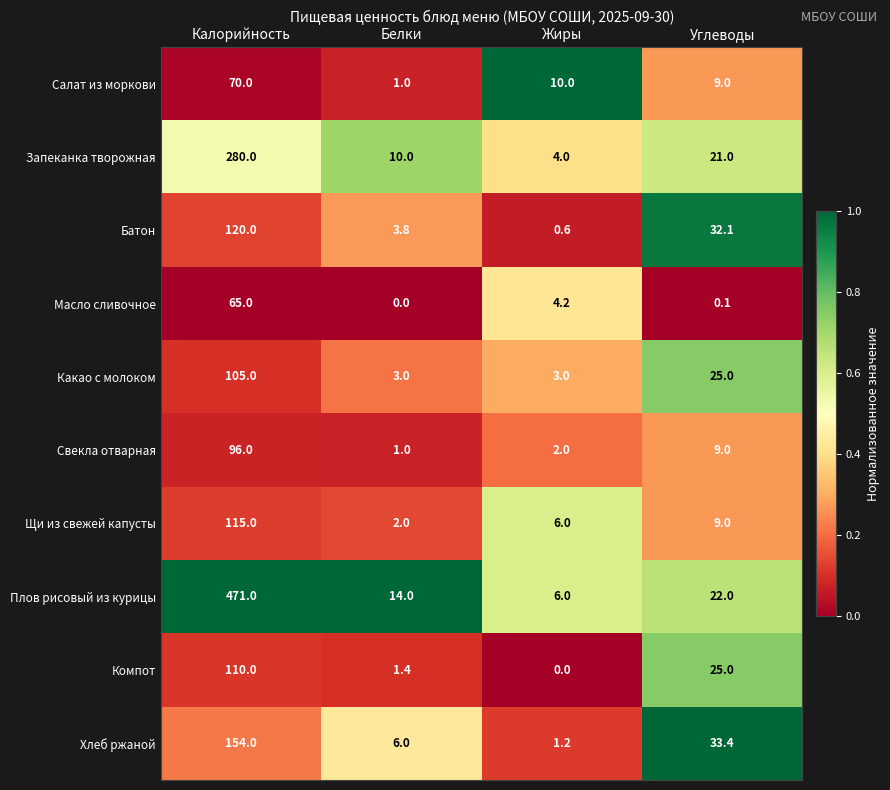

What is the sum of the Свекла отварная values at Белки and Калорийность?

97.0